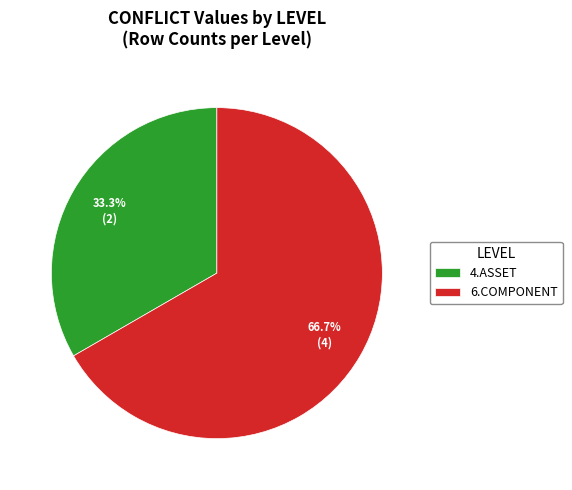

What portion of the pie excludes 6.COMPONENT?

33.3%